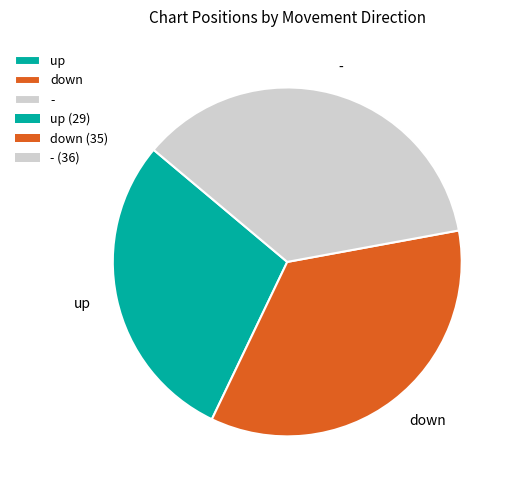

How many segments does this pie chart have?

3